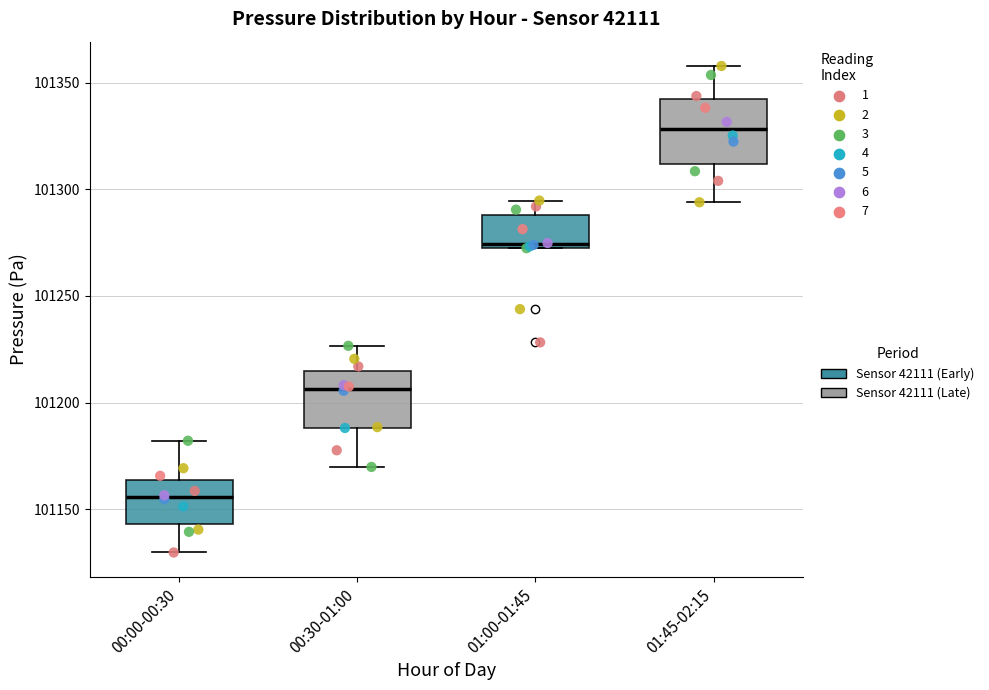

Which box's median line is the lowest?

00:00-00:30